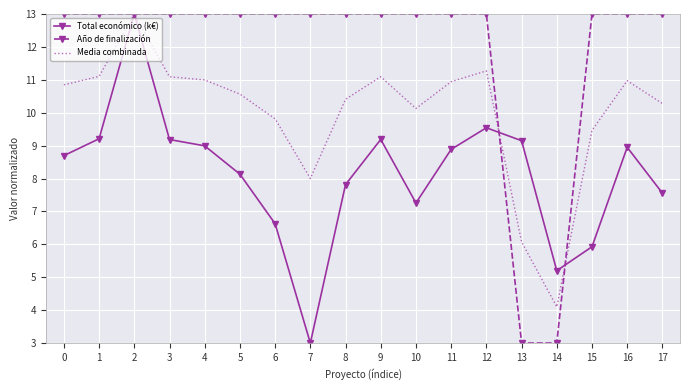

The Media combinada series shows 14.9 at 15. True or false?

False